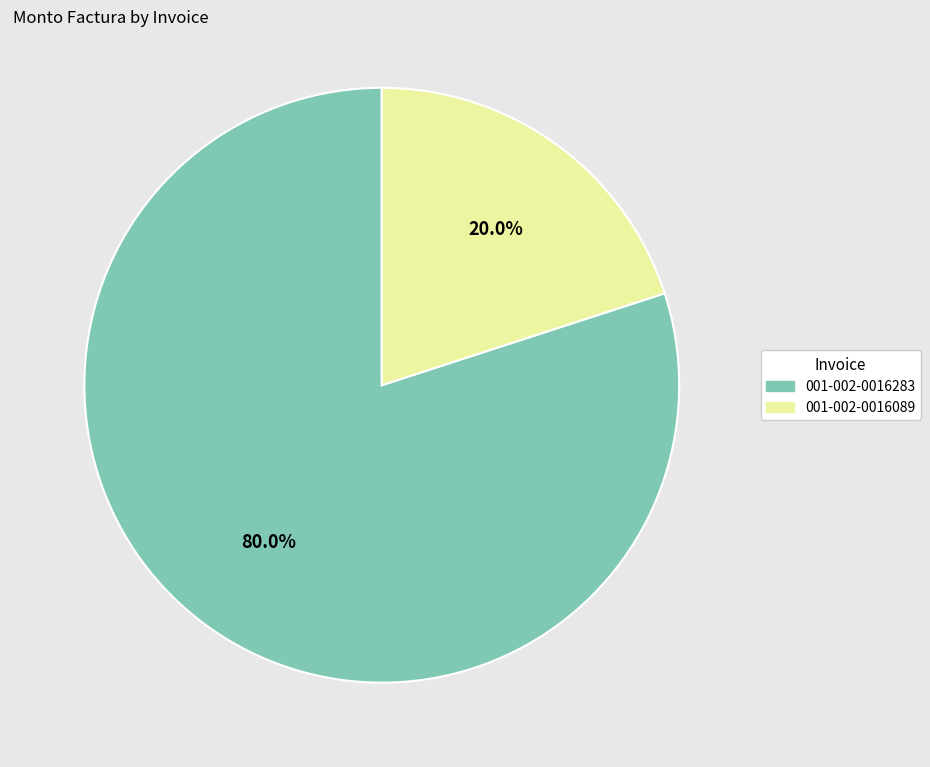

Between 001-002-0016283 and 001-002-0016089, which is larger?

001-002-0016283